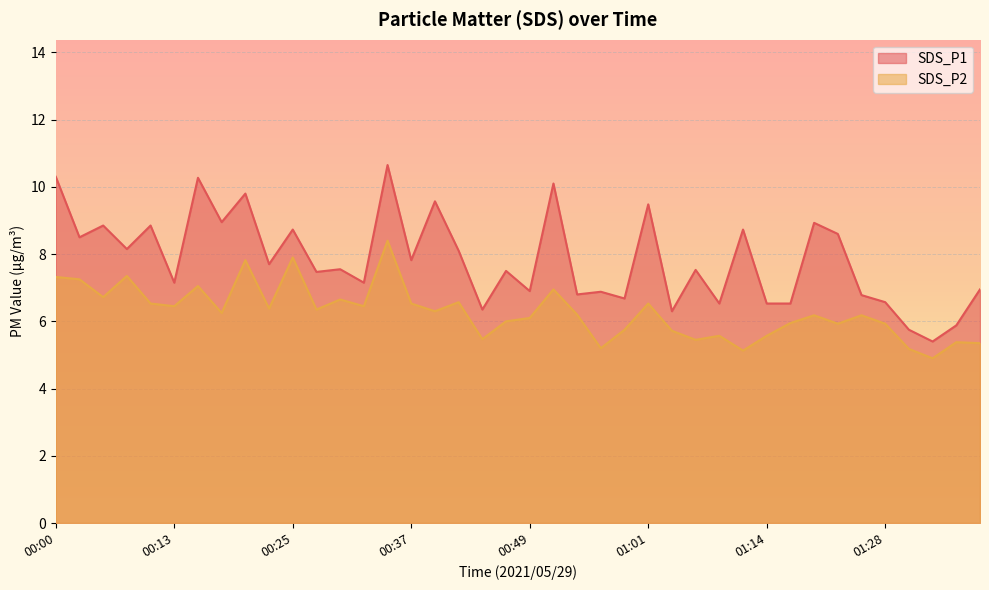

What is the difference between the SDS_P2 values at 01:28 and 00:22?

0.5